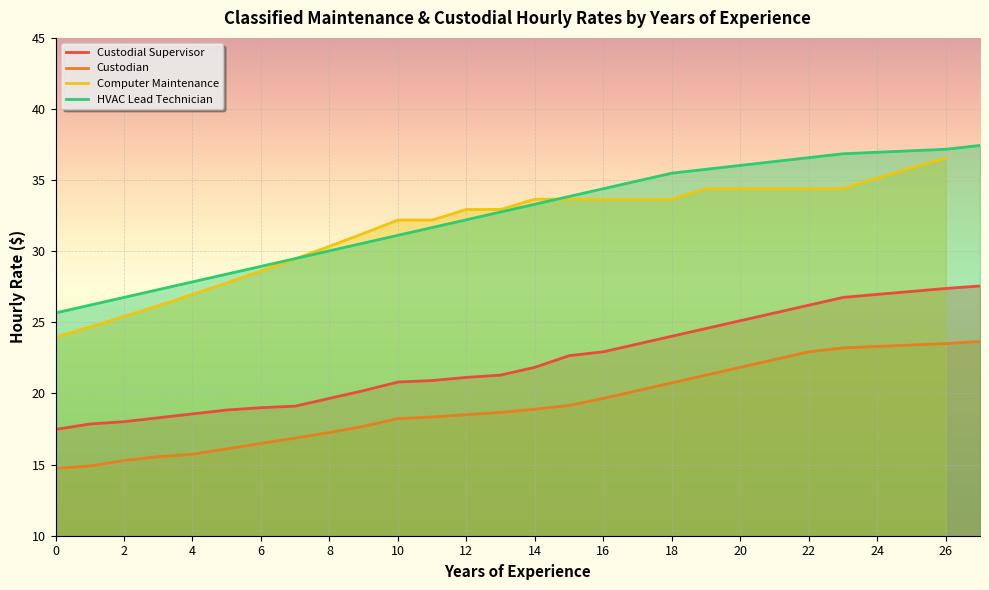

True or false: HVAC Lead Technician and Custodial Supervisor cross at least once.

False